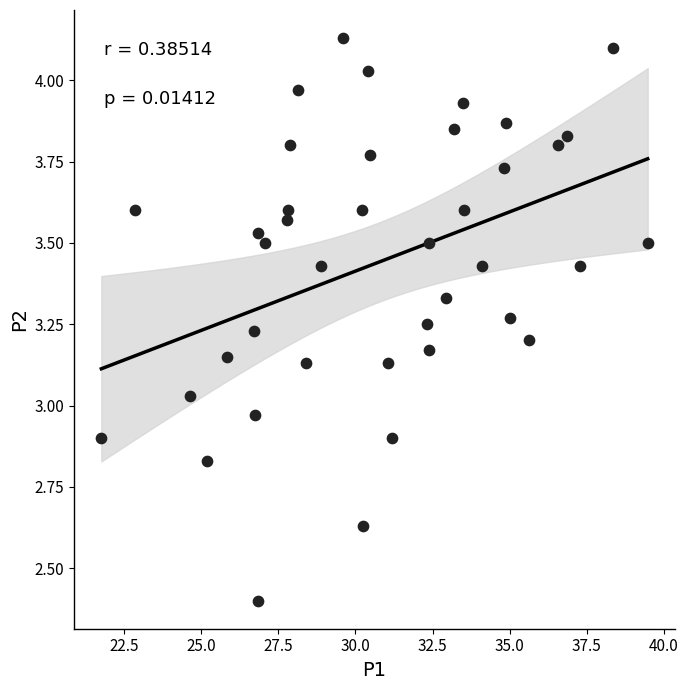

What is the range of X values (max minus min)?

17.7